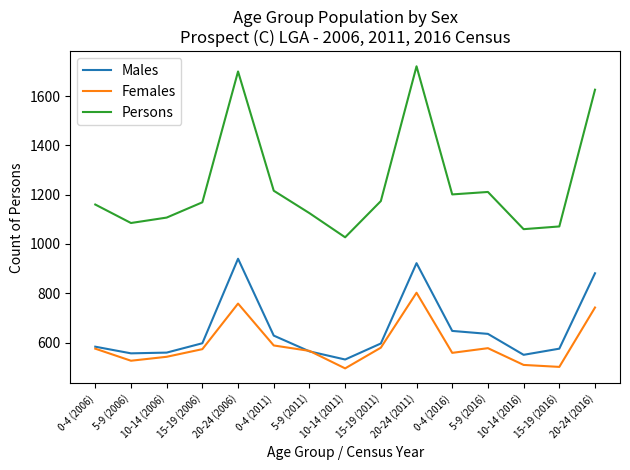

Where is the first local maximum for Males?

20-24 (2006)